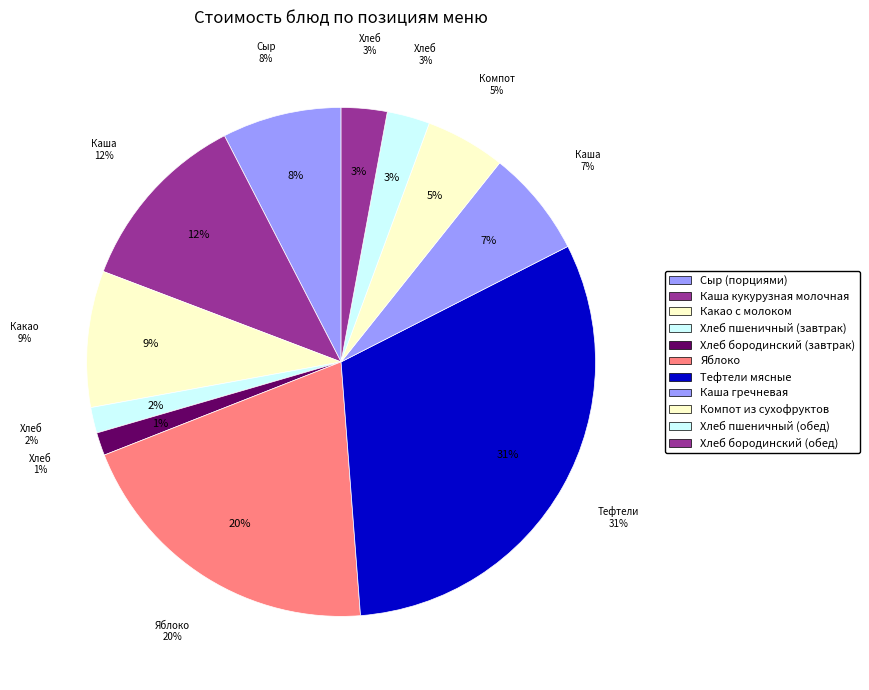

Is there any slice that represents more than half of the pie?

No